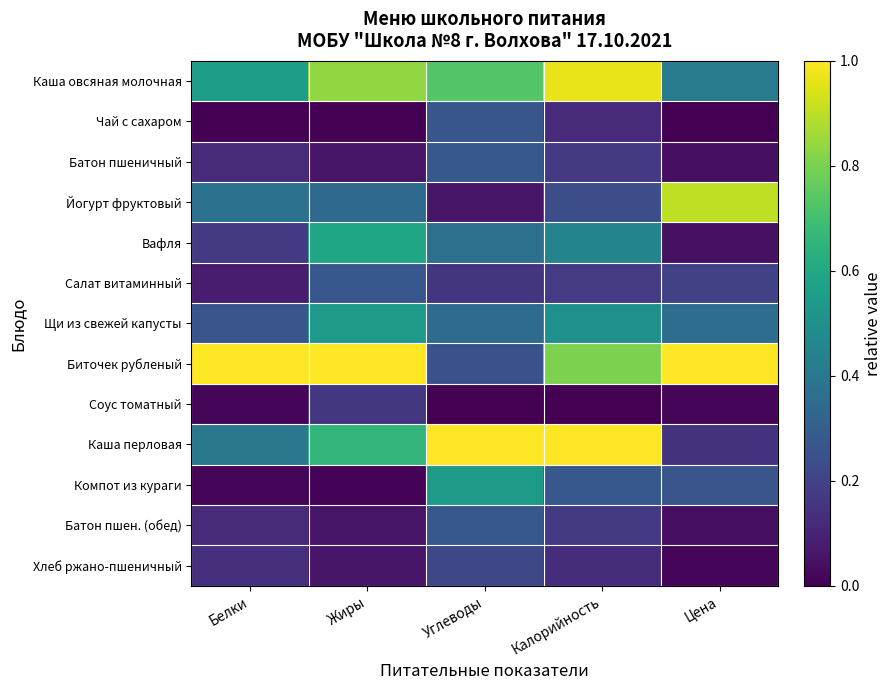

At Белки, list the series in order from smallest to largest.

Чай с сахаром, Компот из кураги, Соус томатный, Салат витаминный, Батон пшеничный, Батон пшен. (обед), Хлеб ржано-пшеничный, Вафля, Щи из свежей капусты, Йогурт фруктовый, Каша перловая, Каша овсяная молочная, Биточек рубленый